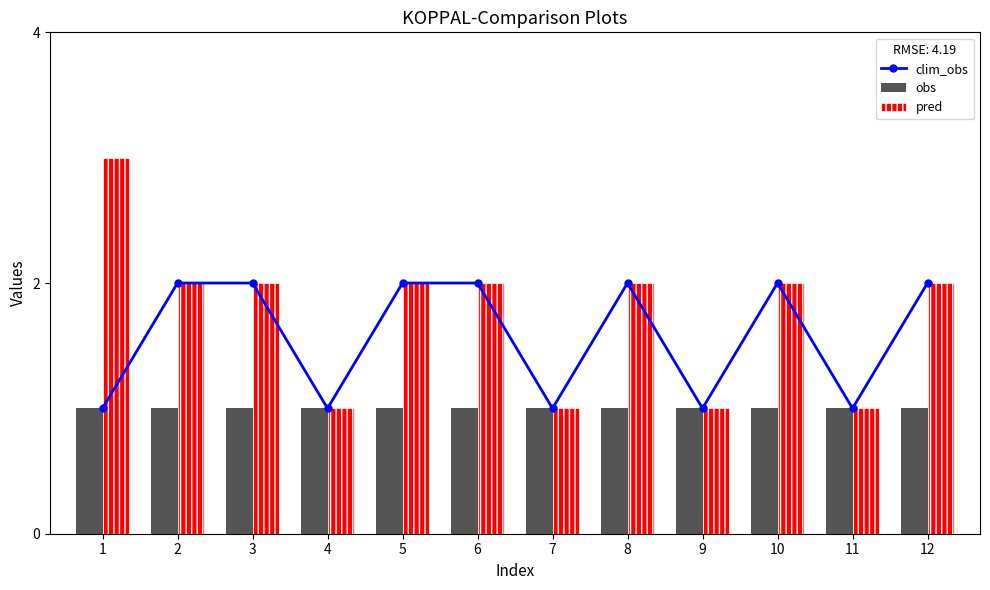

What is the value of the obs bar at the 9th from the left?

1